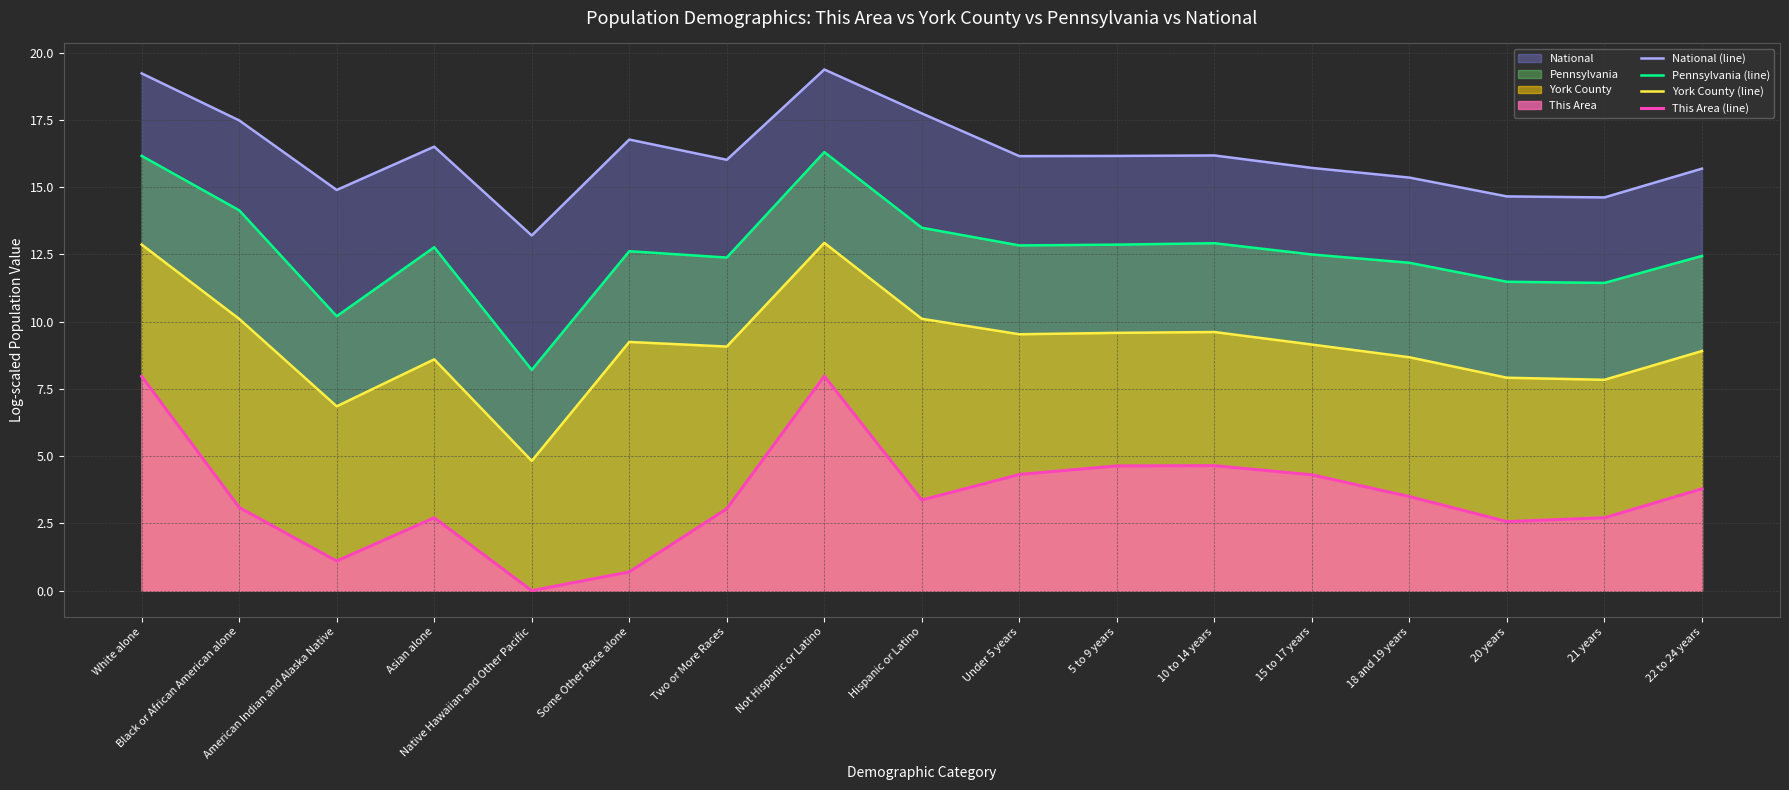

What is the label of the 3rd point from the right?

20 years